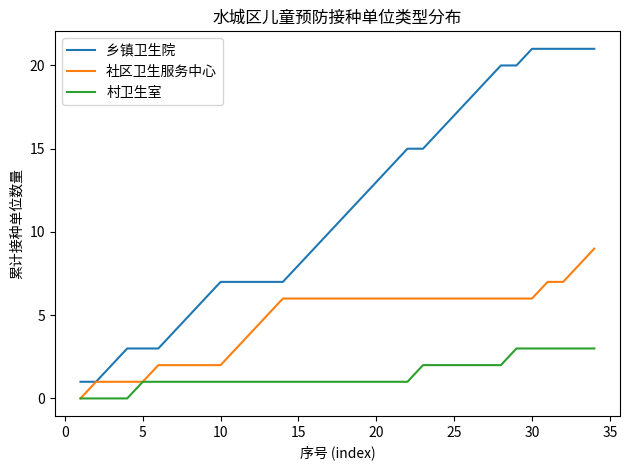

Reading left to right, transcribe all the data shown in this chart.

乡镇卫生院: 1	1	2	3	3	3	4	5	6	7	7	7	7	7	8	9	10	11	12	13	14	15	15	16	17	18	19	20	20	21	21	21	21	21
社区卫生服务中心: 0	1	1	1	1	2	2	2	2	2	3	4	5	6	6	6	6	6	6	6	6	6	6	6	6	6	6	6	6	6	7	7	8	9
村卫生室: 0	0	0	0	1	1	1	1	1	1	1	1	1	1	1	1	1	1	1	1	1	1	2	2	2	2	2	2	3	3	3	3	3	3